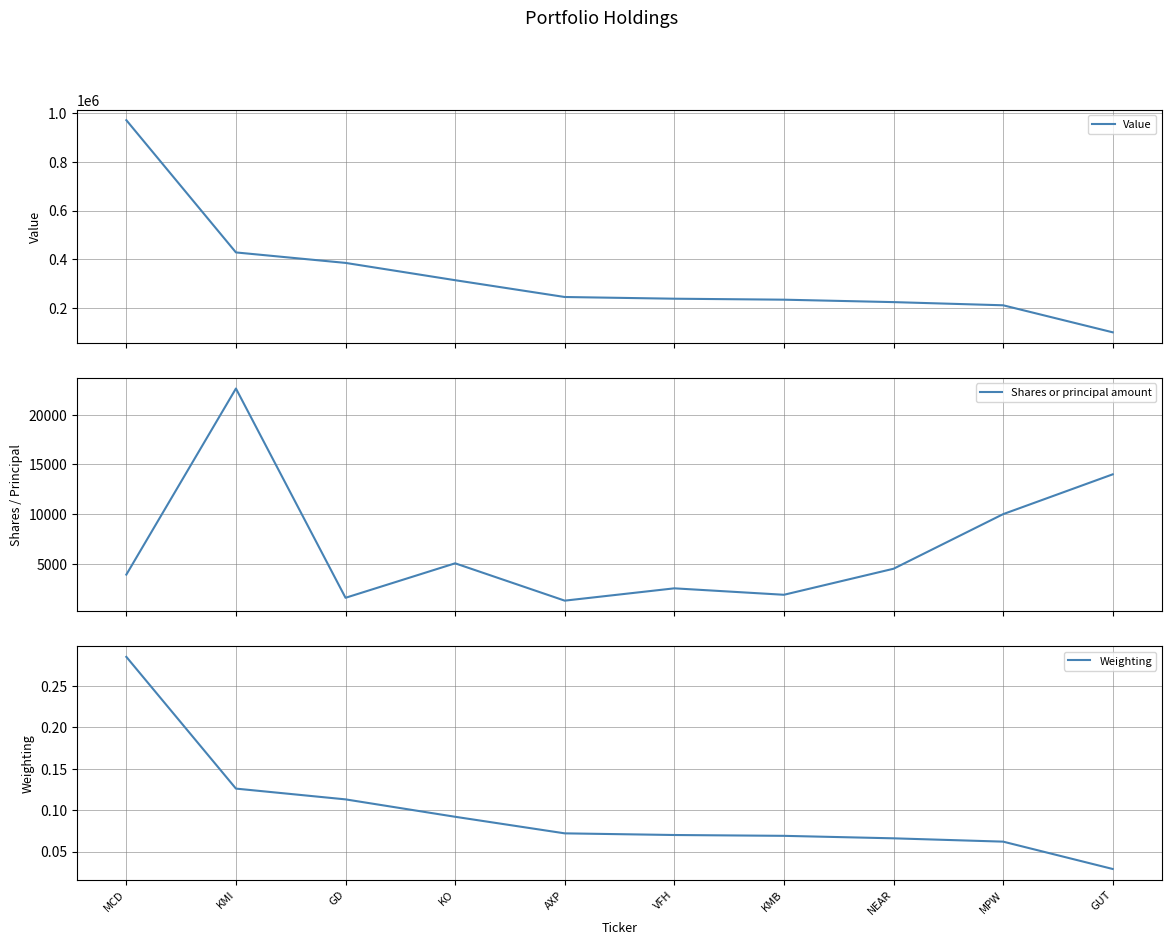

What is the maximum value for Value?

971000